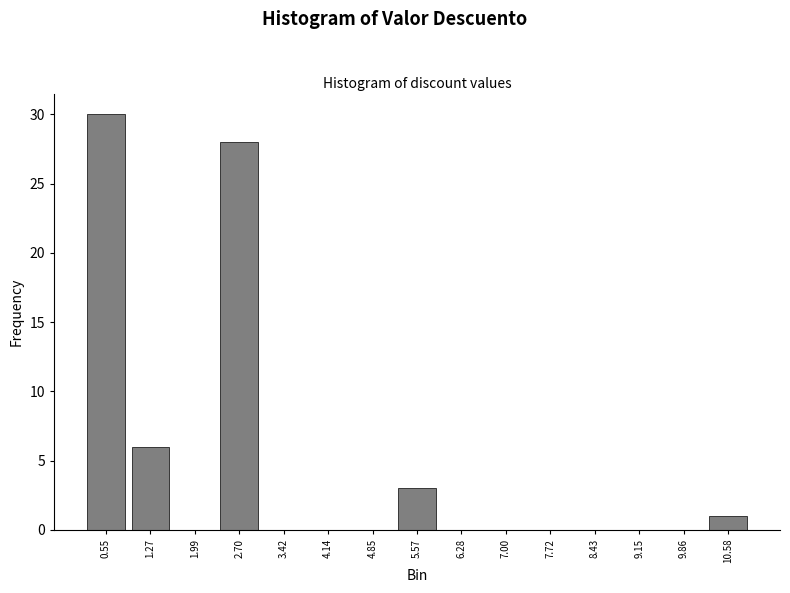

Reading right to left, transcribe all the data shown in this chart.

10.58=1	9.86=0	9.15=0	8.43=0	7.72=0	7.00=0	6.28=0	5.57=3	4.85=0	4.14=0	3.42=0	2.70=28	1.99=0	1.27=6	0.55=30